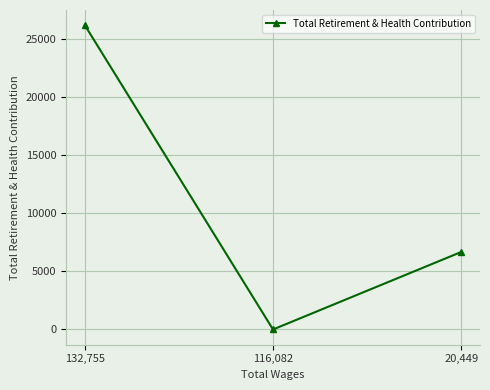

Between 132,755 and 116,082, which is larger?

132,755